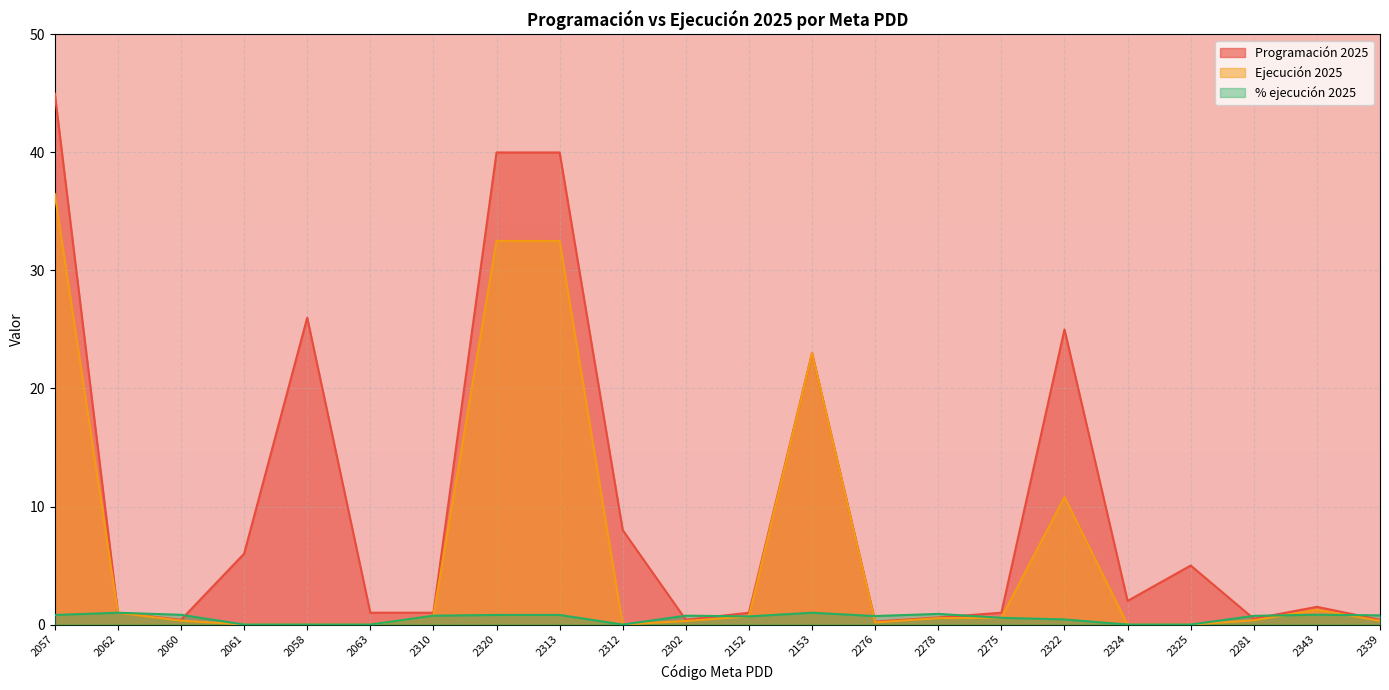

What position from the right is 2278?

8